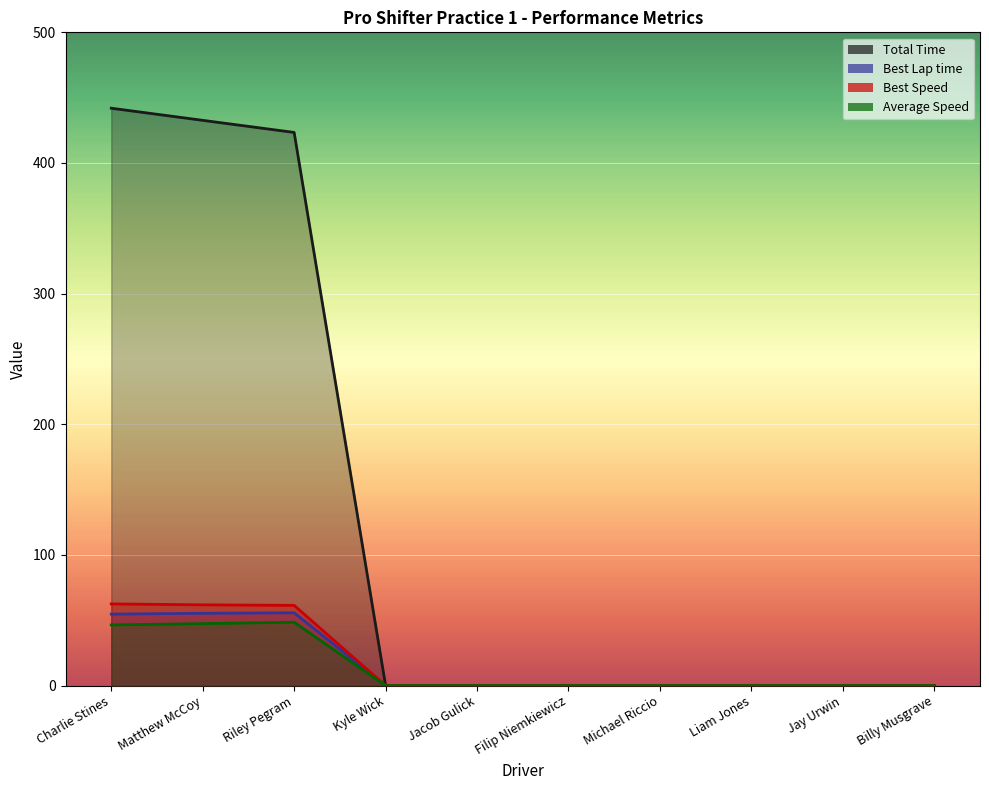

The Average Speed series shows 47.4 at Matthew McCoy. True or false?

True